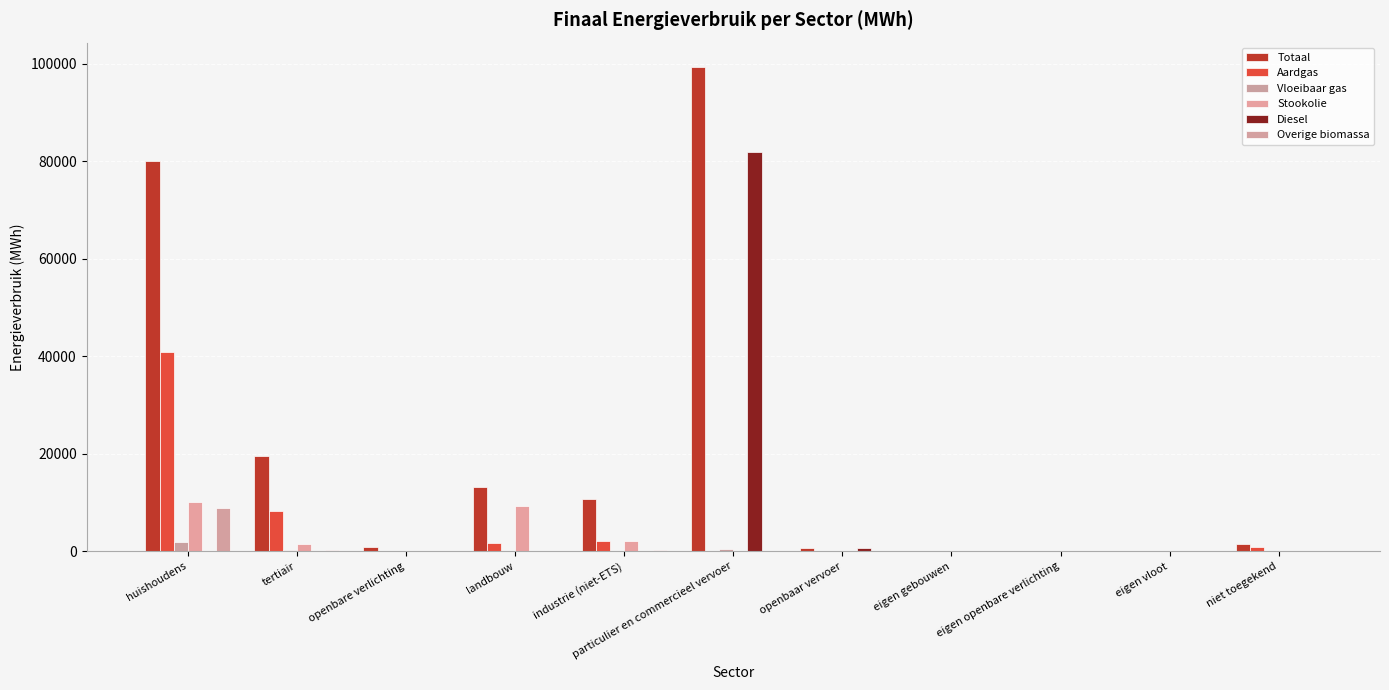

How many series are shown in this chart?

6